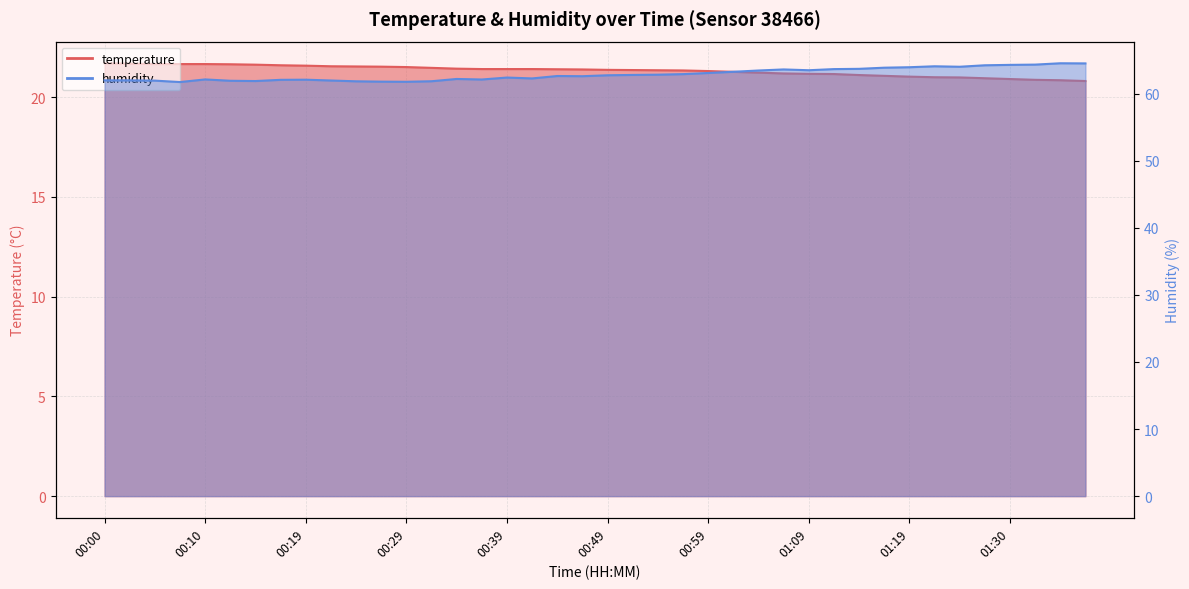

What is the difference between the maximum and second lowest values in the temperature series?

0.8